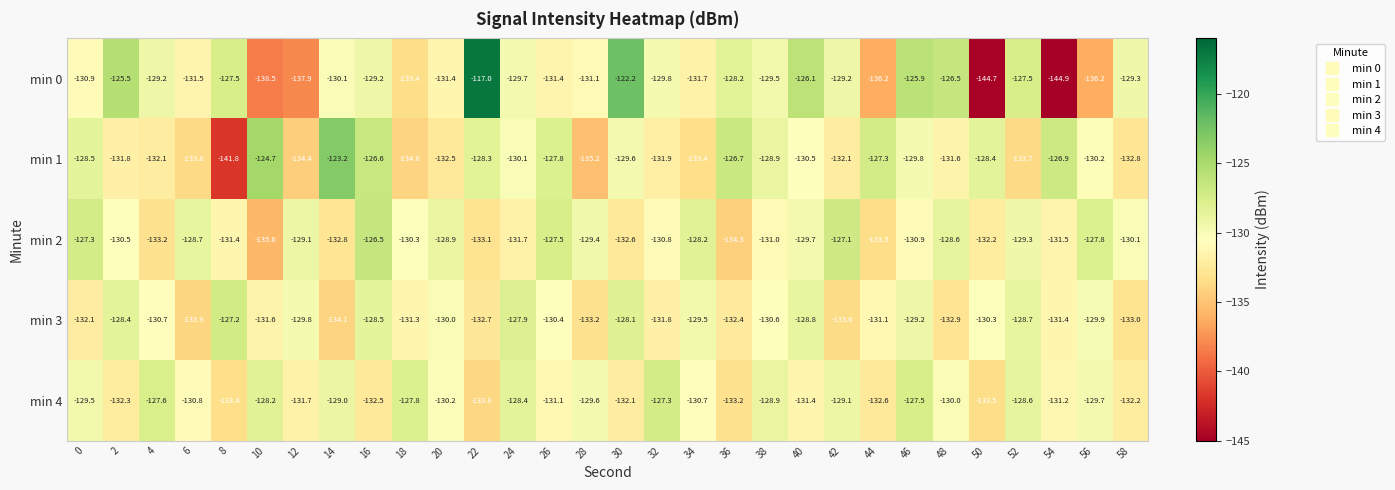

Rank the series by their maximum value, from highest to lowest.

min 0, min 1, min 2, min 3, min 4